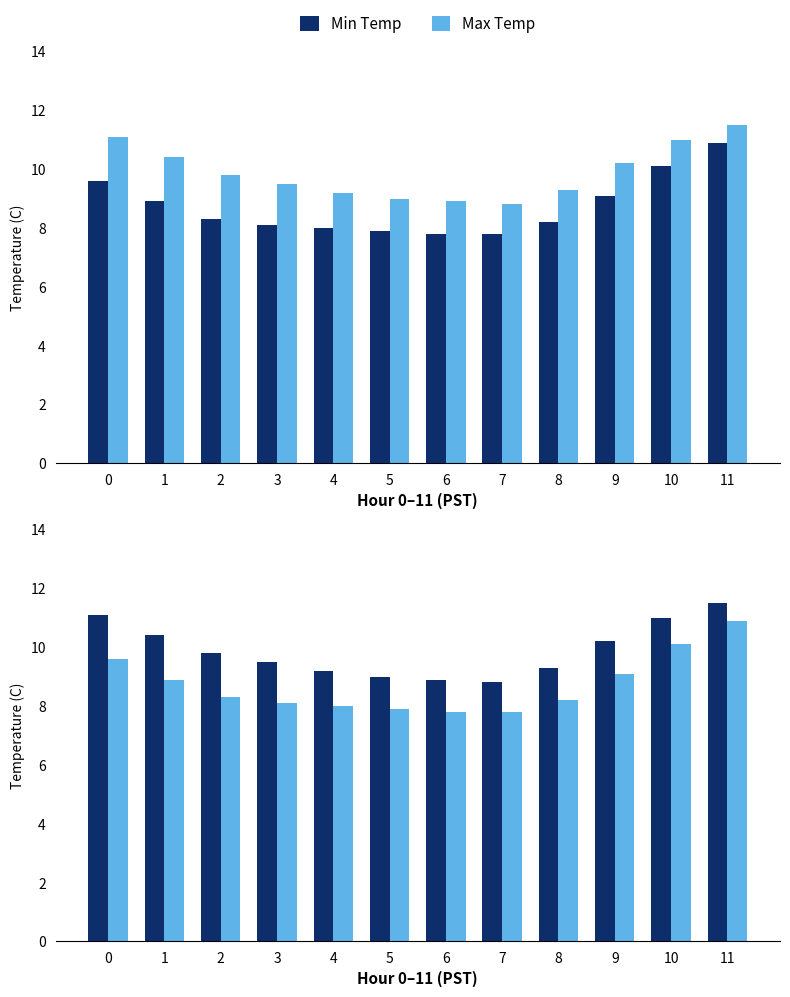

At which category is the sum across all series the highest?

11